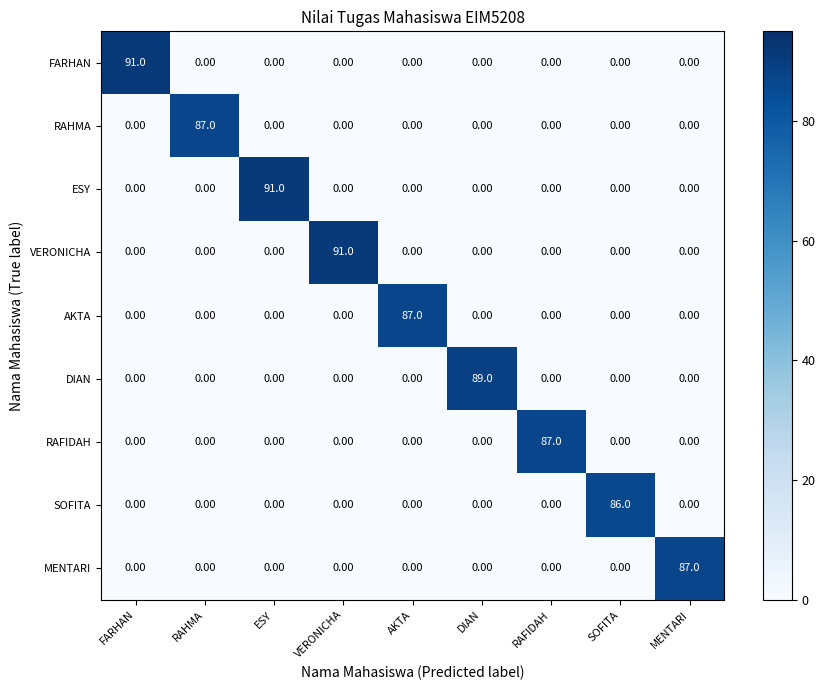

What is the total value across all series at FARHAN?

91